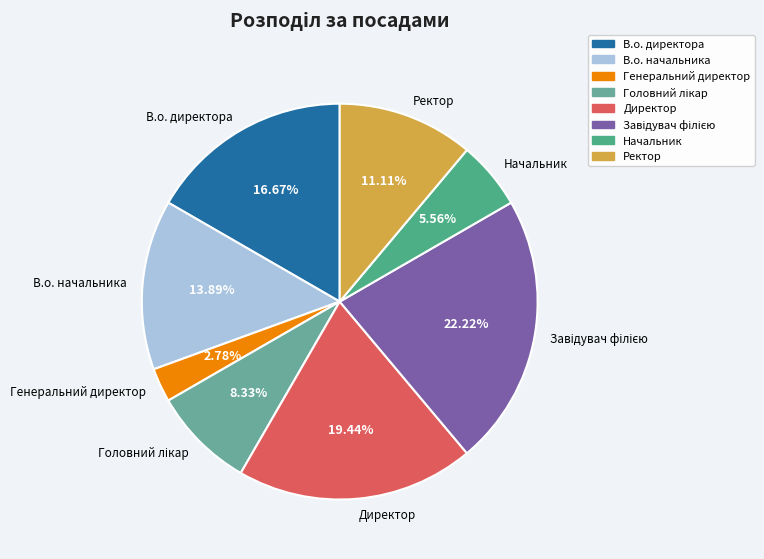

Is it true that В.о. начальника is 14% of the pie?

True